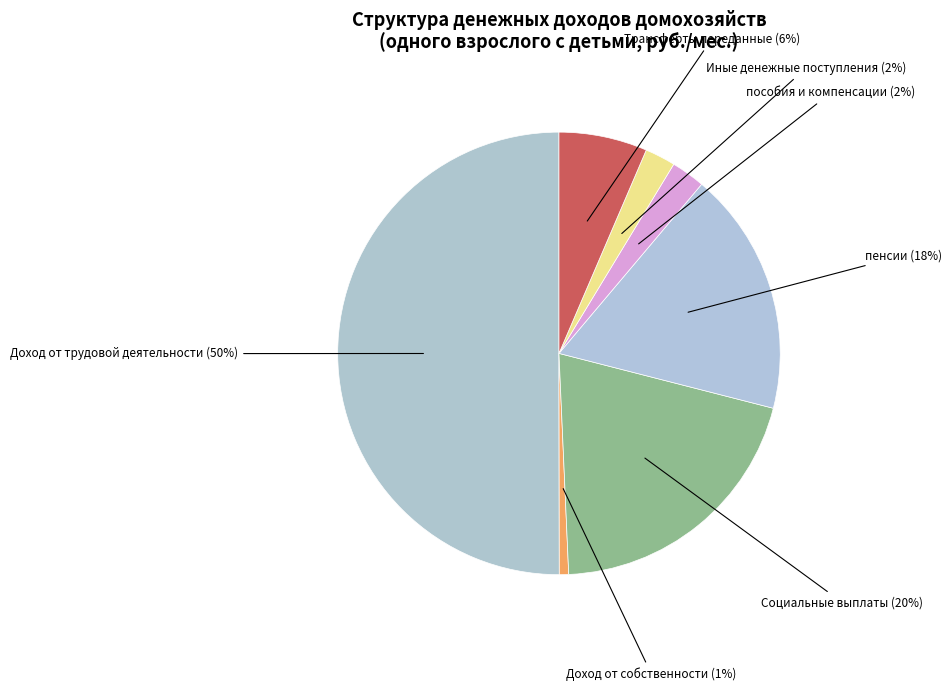

Which slice represents more than half of the pie?

Доход от трудовой деятельности